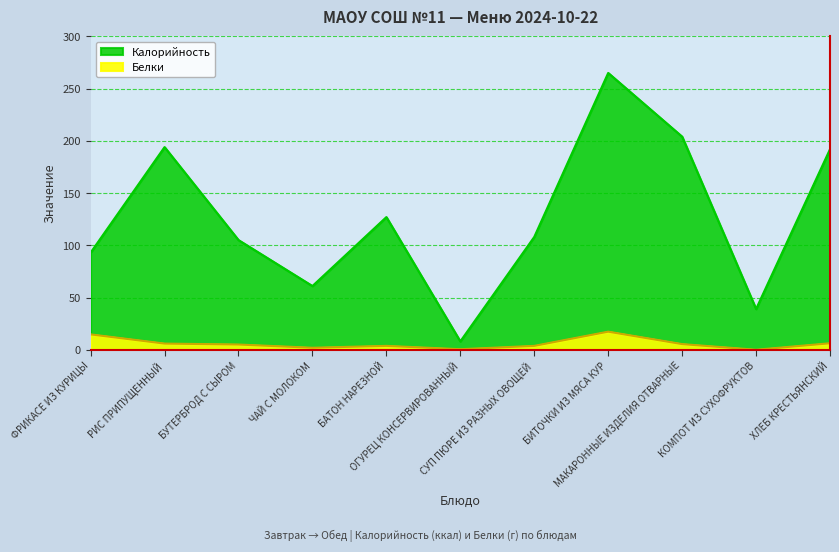

Rank the series by their maximum value, from lowest to highest.

Белки, Калорийность